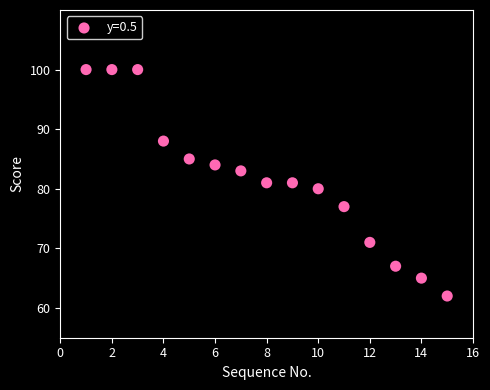

What is the range of Y values (max minus min)?

38